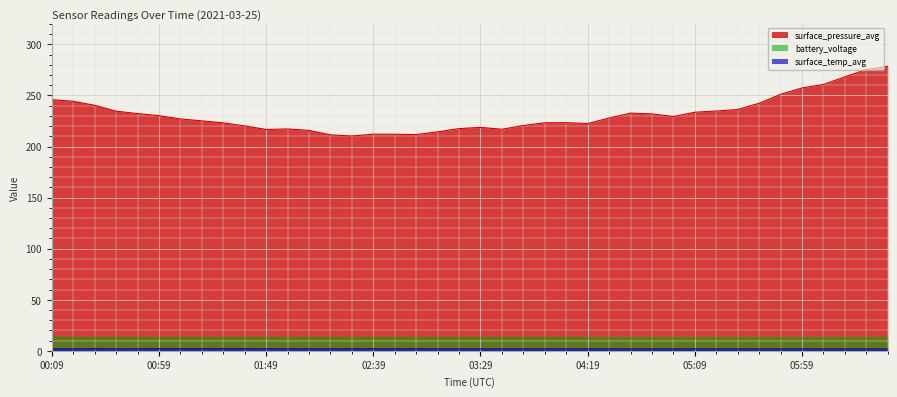

What is the sum of the battery_voltage values at 03:49 and 01:19?

25.3